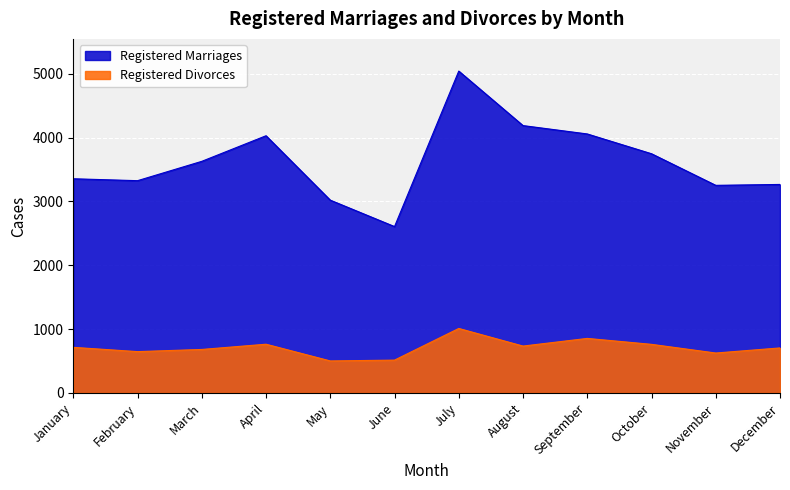

What is the sum of the Registered Divorces values at July and February?

1657